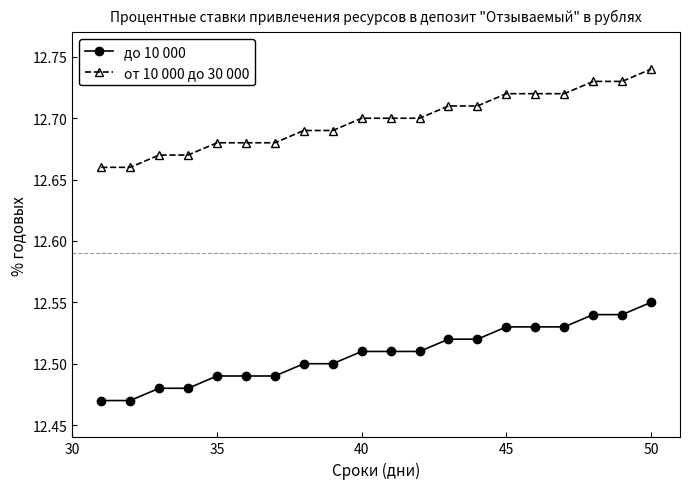

How many до 10 000 values are between 12 and 13?

20